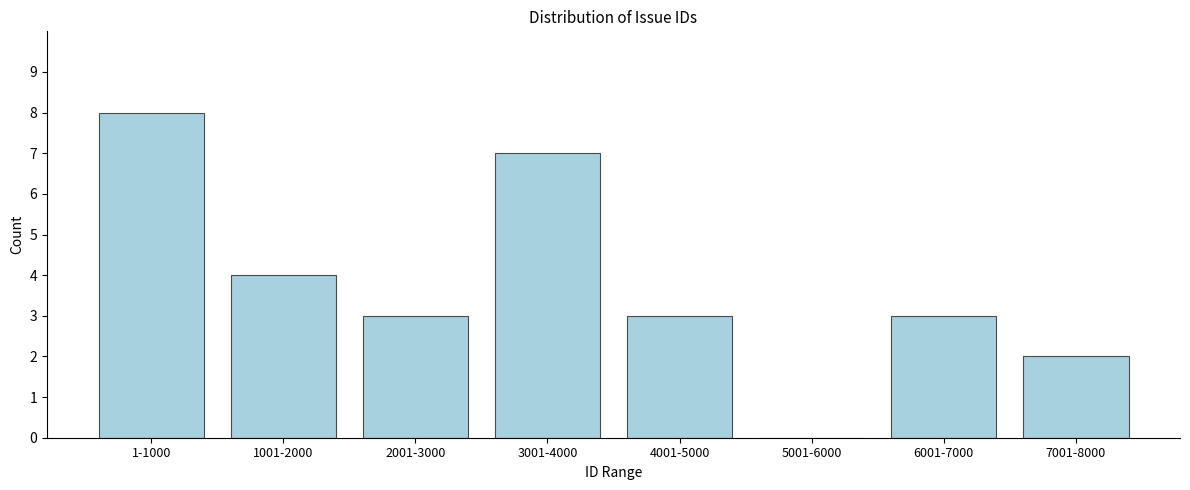

Reading right to left, list all the values displayed in this chart.

7001-8000=2	6001-7000=3	5001-6000=0	4001-5000=3	3001-4000=7	2001-3000=3	1001-2000=4	1-1000=8